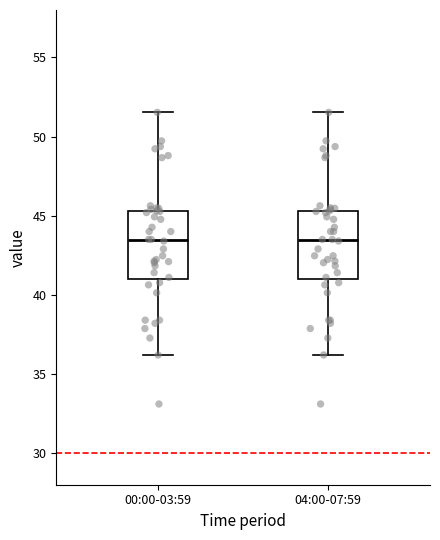

Where does the median line of the box for 00:00-03:59 sit on the y-axis? The values are not printed on the chart, so give them approximately, as read against the axis.

43.5